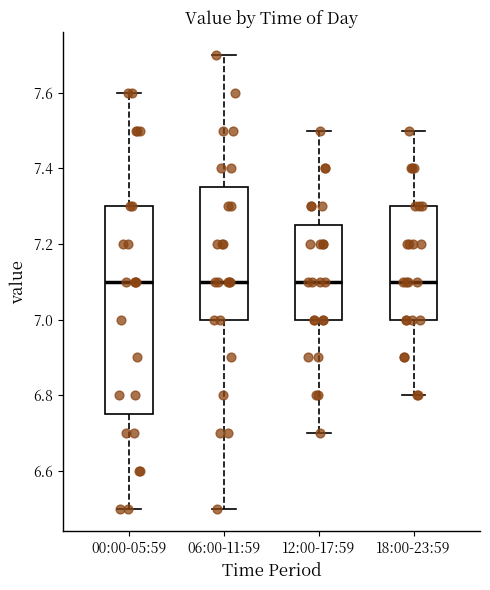

Reading left to right, read every box against the y-axis: the position of its median line, the range the box covers, and the ends of its whiskers. The values are not printed on the chart, so give them approximately, as read against the axis.

00:00-05:59: median 7.10, box 6.76 to 7.30, whiskers 6.50 to 7.60
06:00-11:59: median 7.10, box 7.00 to 7.36, whiskers 6.50 to 7.70
12:00-17:59: median 7.10, box 7.00 to 7.26, whiskers 6.70 to 7.50
18:00-23:59: median 7.10, box 7.00 to 7.30, whiskers 6.80 to 7.50